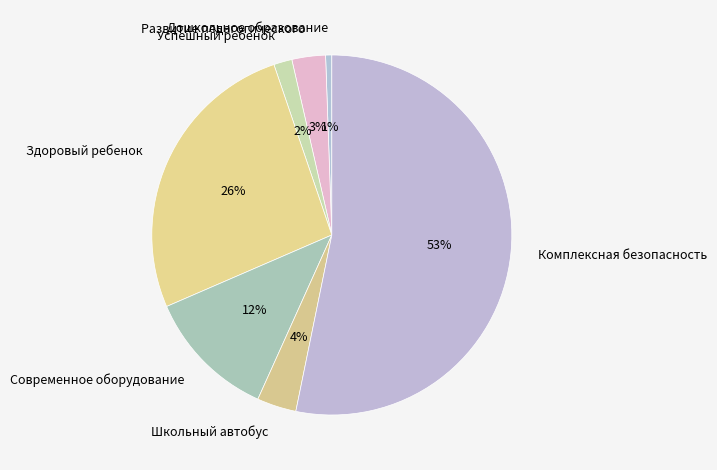

True or false: Дошкольное образование accounts for 1% of the total.

True